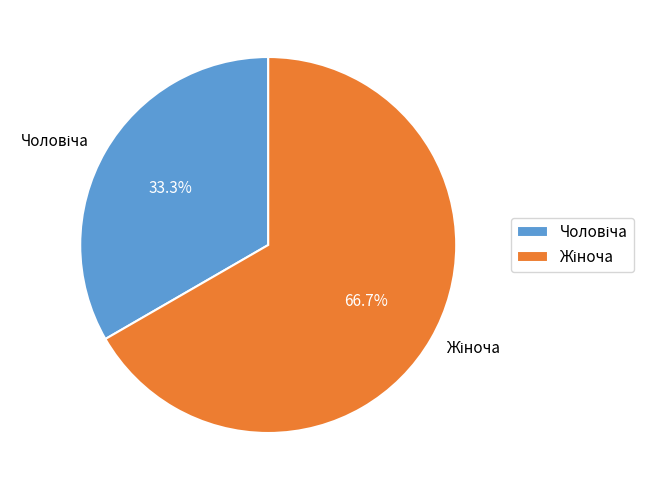

Is there a majority slice in this chart?

Yes